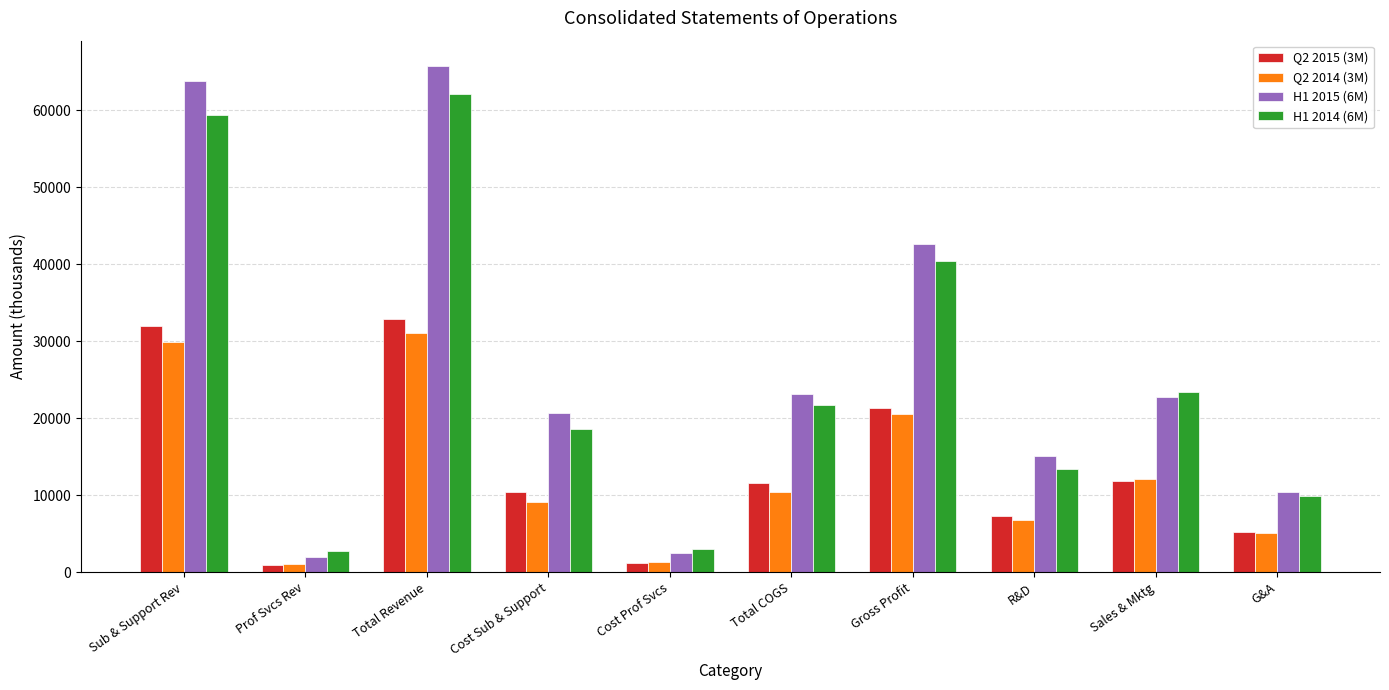

Count the number of categories in the chart.

10